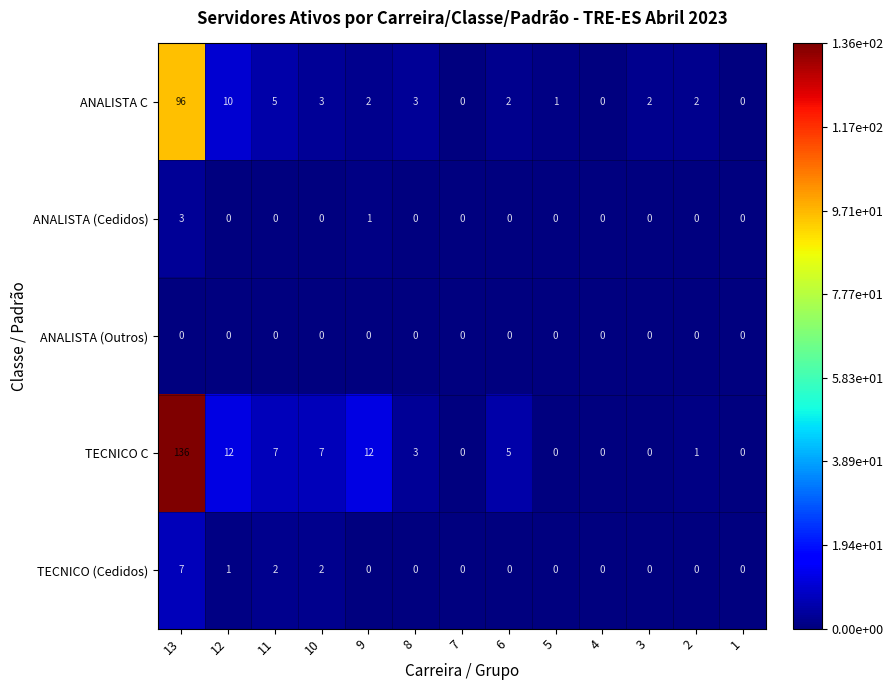

What is the maximum value shown in the chart?

136